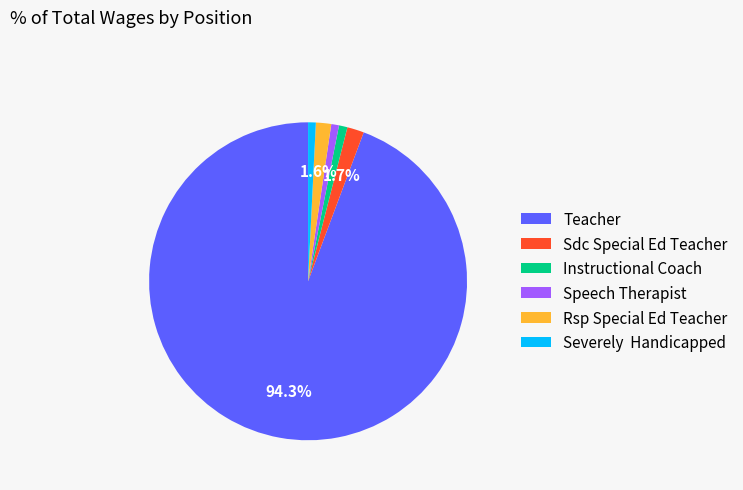

Which category has the biggest portion of the pie?

Teacher